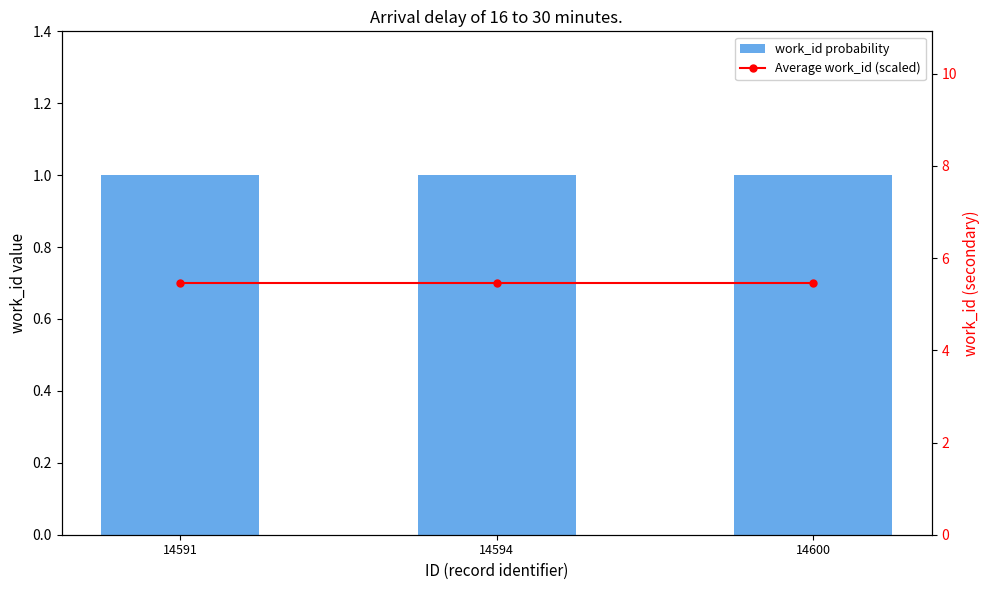

Reading right to left, extract all data points from this chart.

work_id probability: 1.0	1.0	1.0
Average work_id (scaled): 5.5	5.5	5.5